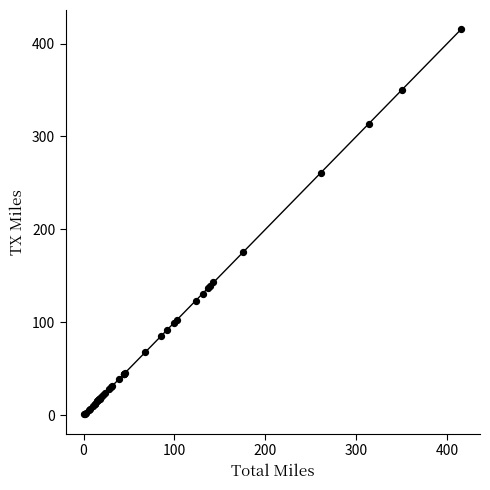

What Y value in the scatter plot is closest to 208?

175.5